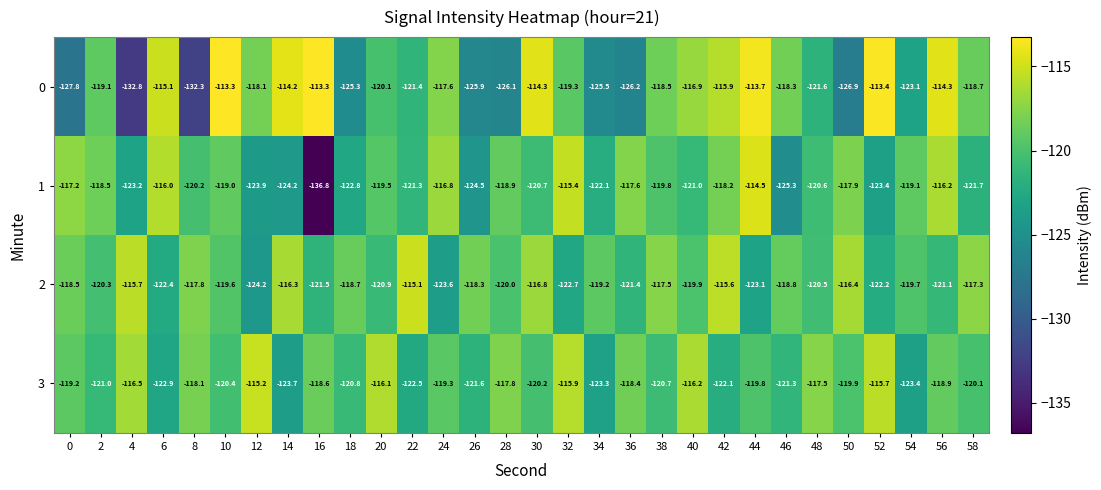

What is the spread (max minus min) of values at 54?

4.3